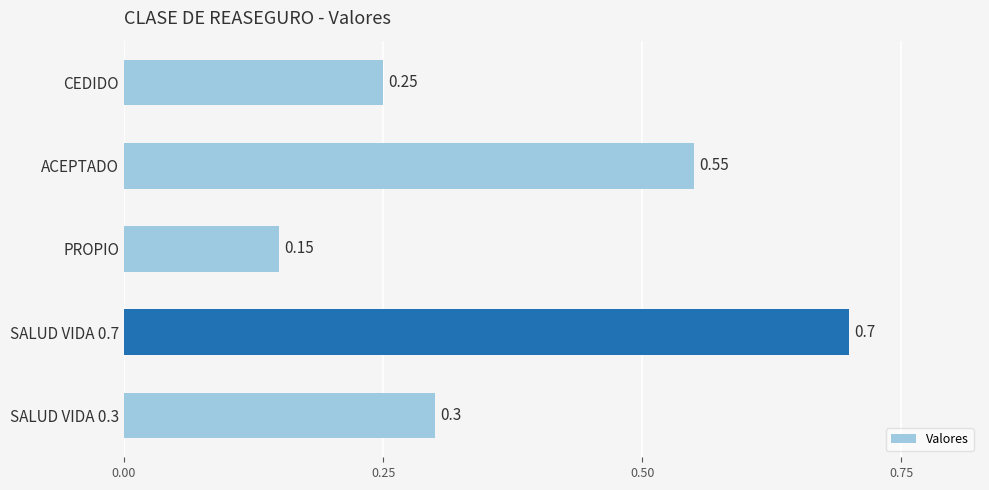

What is the change in value from ACEPTADO to PROPIO?

-0.4